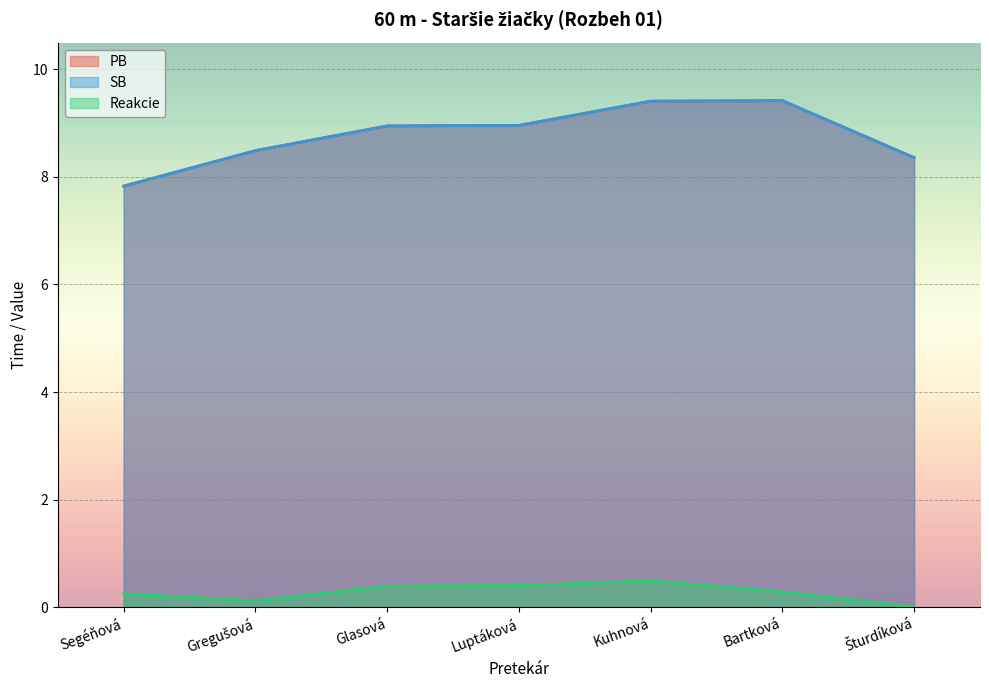

What is the maximum value shown in the chart?

9.4